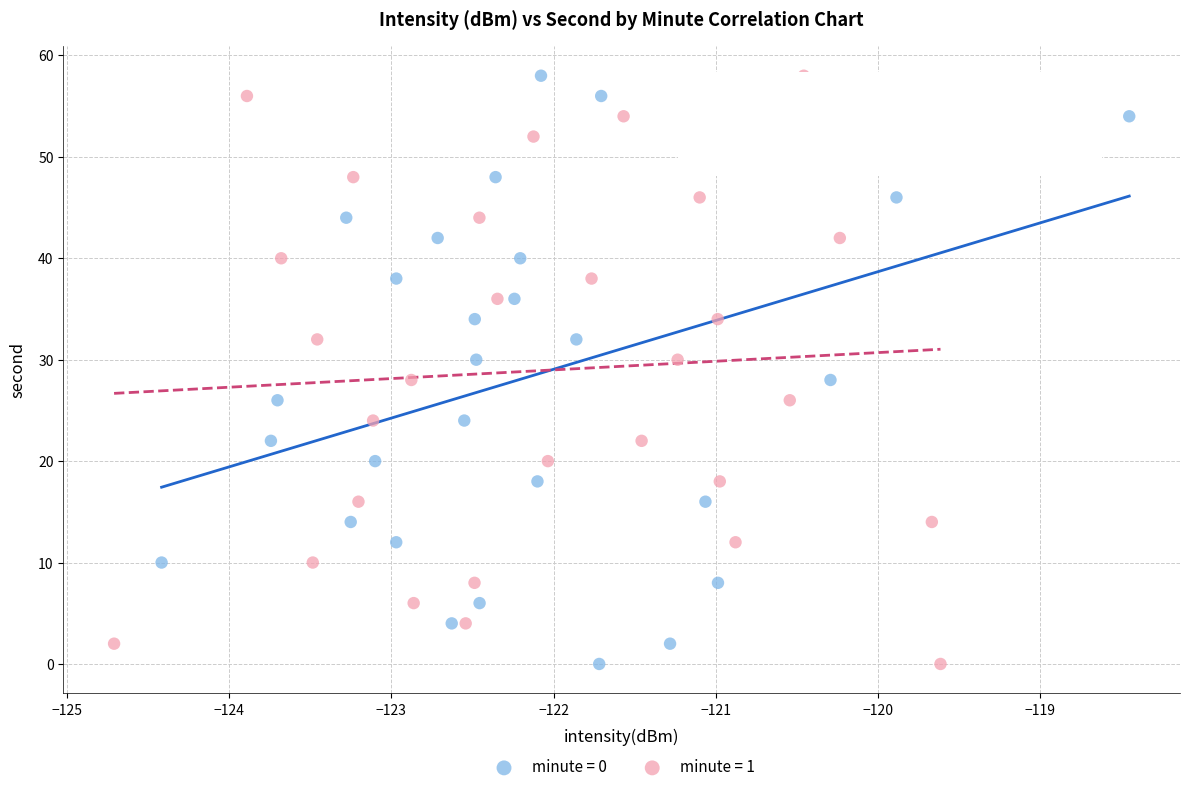

What are all the series names shown in the legend?

minute = 0, minute = 1